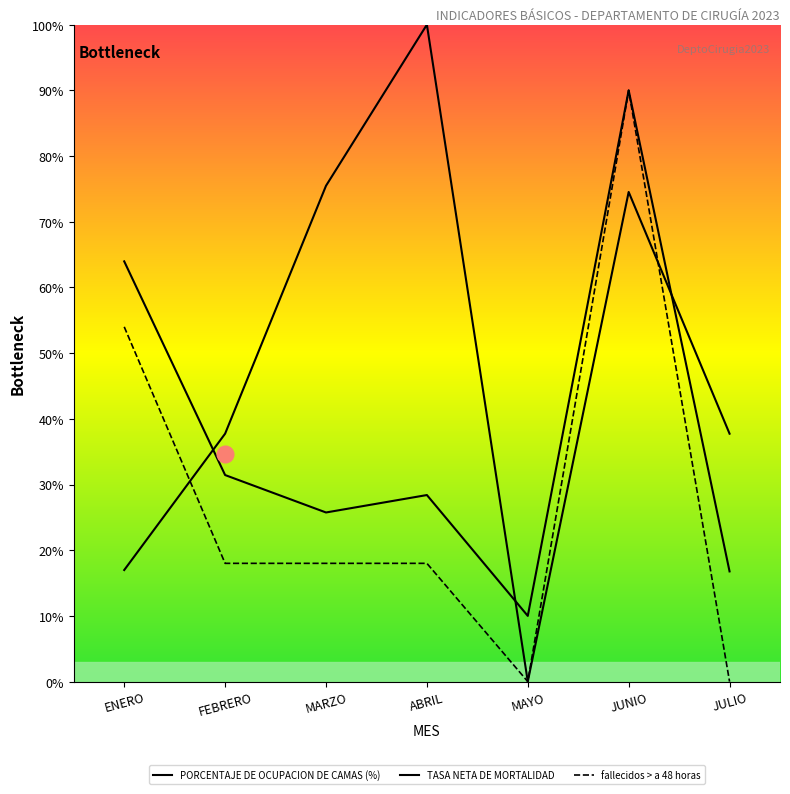

True or false: PORCENTAJE DE OCUPACION DE CAMAS (%) and fallecidos > a 48 horas cross at least once.

True